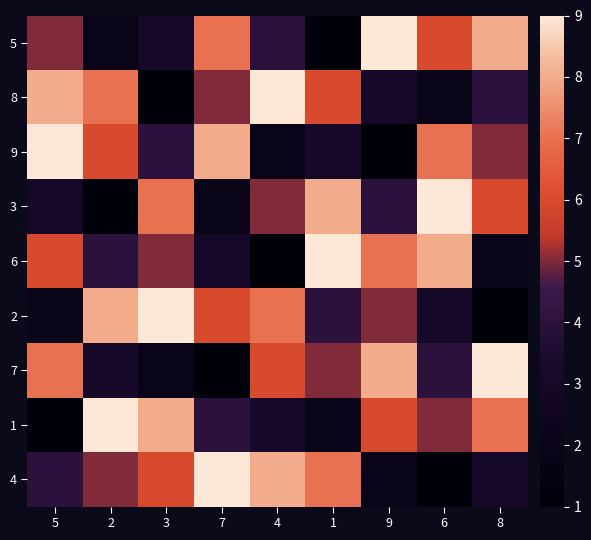

Reading left to right, transcribe all the data shown in this chart.

5: 5=5	2=2	3=3	7=7	4=4	1=1	9=9	6=6	8=8
8: 5=8	2=7	3=1	7=5	4=9	1=6	9=3	6=2	8=4
9: 5=9	2=6	3=4	7=8	4=2	1=3	9=1	6=7	8=5
3: 5=3	2=1	3=7	7=2	4=5	1=8	9=4	6=9	8=6
6: 5=6	2=4	3=5	7=3	4=1	1=9	9=7	6=8	8=2
2: 5=2	2=8	3=9	7=6	4=7	1=4	9=5	6=3	8=1
7: 5=7	2=3	3=2	7=1	4=6	1=5	9=8	6=4	8=9
1: 5=1	2=9	3=8	7=4	4=3	1=2	9=6	6=5	8=7
4: 5=4	2=5	3=6	7=9	4=8	1=7	9=2	6=1	8=3